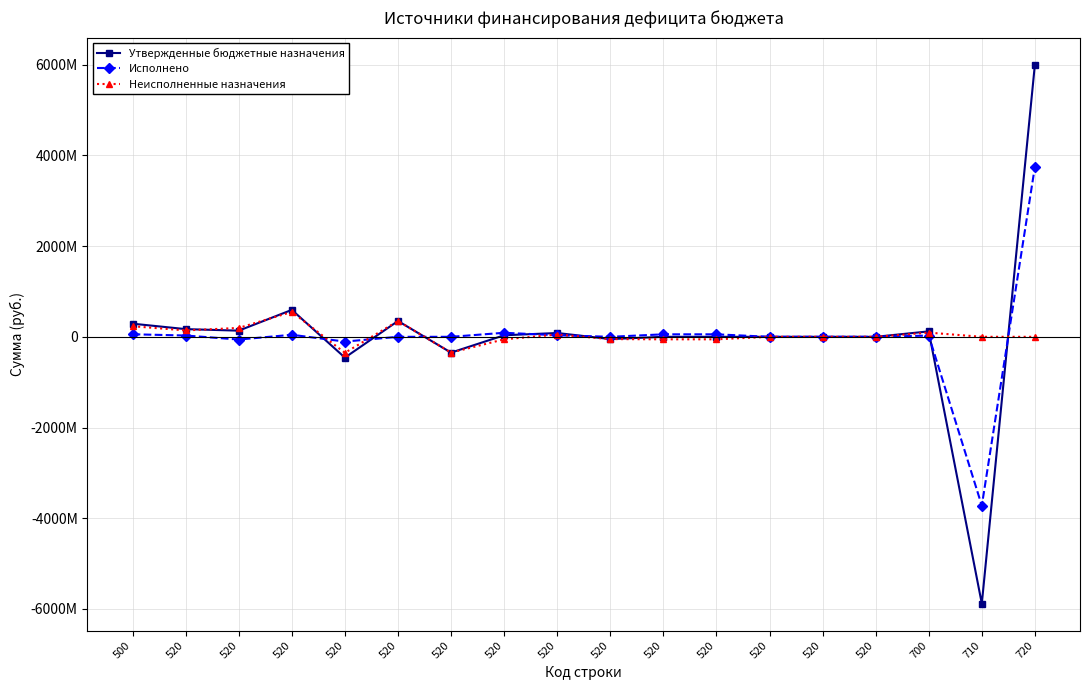

What is the average value of the Неисполненные назначения series?

38559894.0